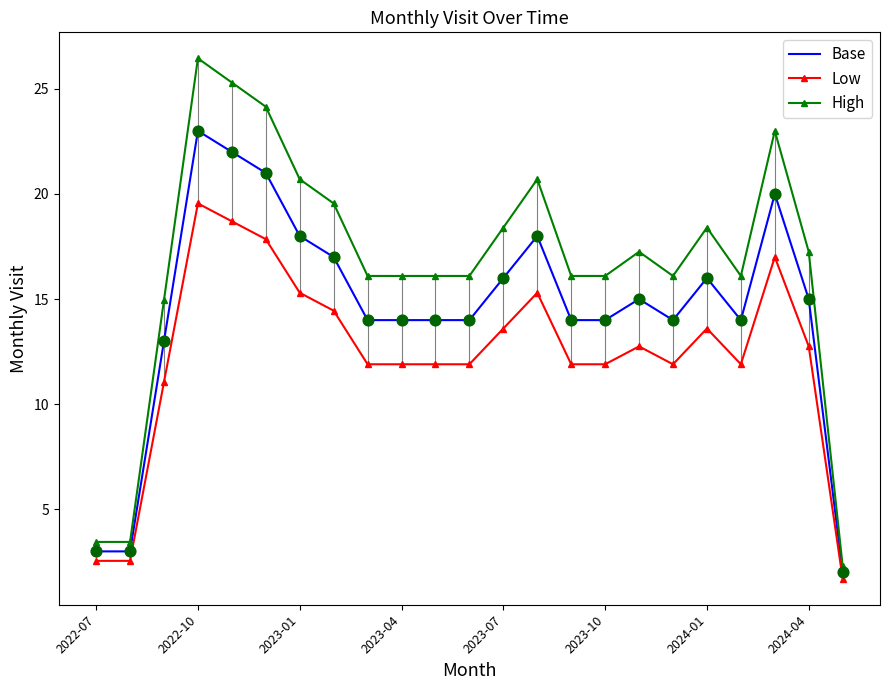

Which series has the largest total across all categories?

High